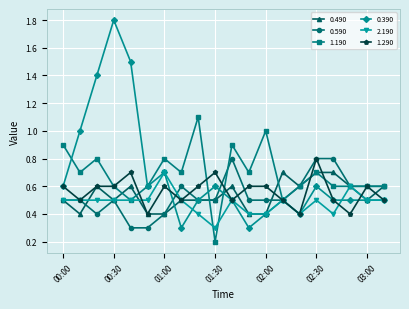

Which series has the largest range (max minus min)?

0.390